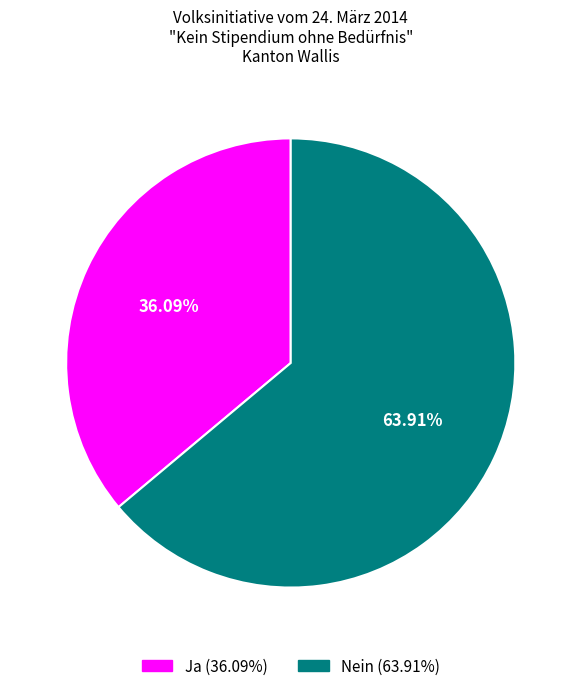

Is there a majority slice in this chart?

Yes